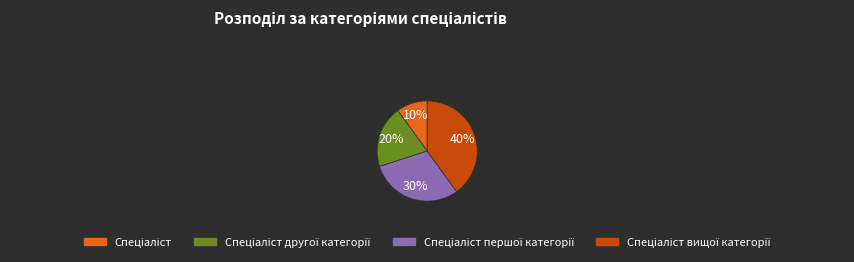

Is there any slice that represents more than half of the pie?

No